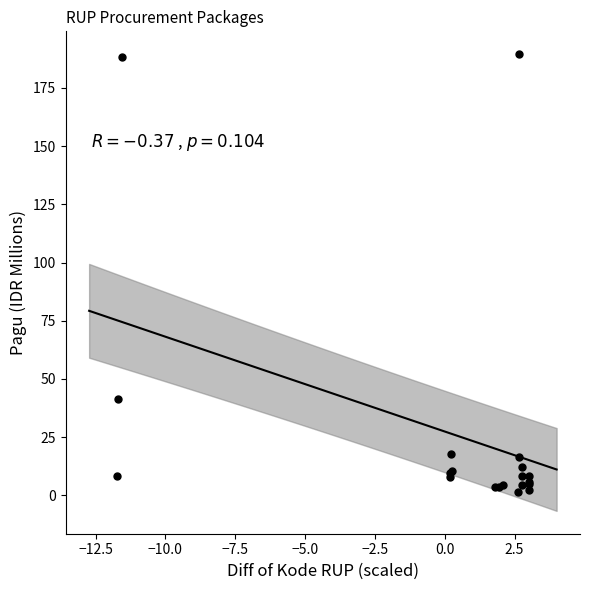

What Y value in the scatter plot is closest to 95?

41.4